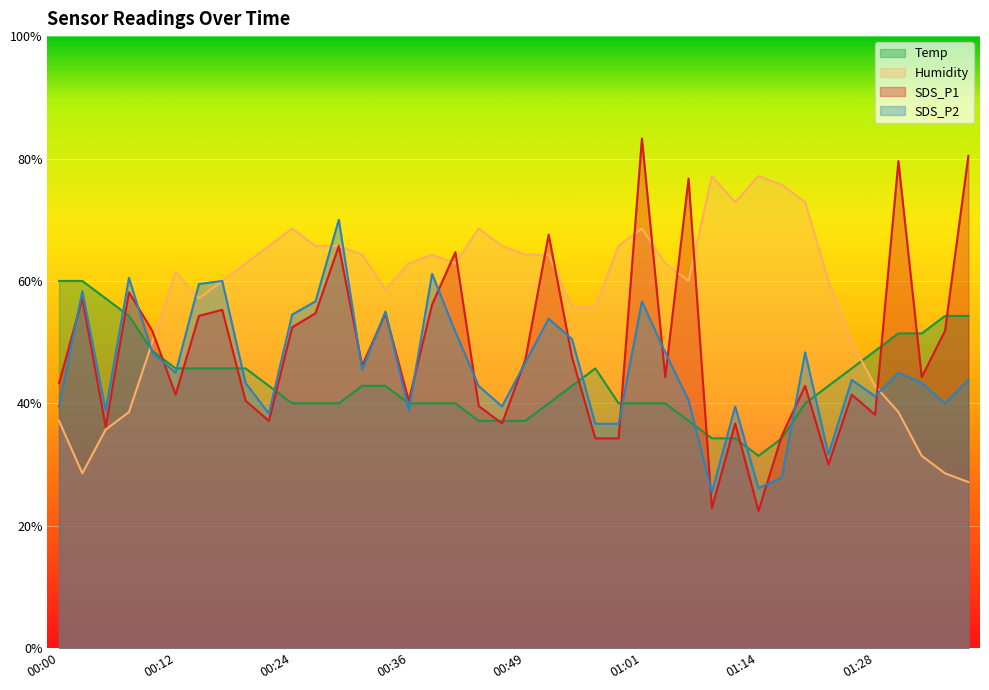

What is the value of the Temp point at the 26th from the left?

40.0